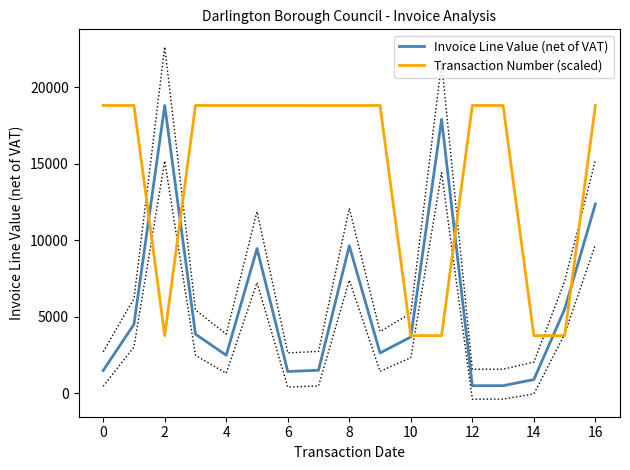

Is the value of Invoice Line Value (net of VAT) at 0 greater than the value of Transaction Number (scaled) at 8?

No